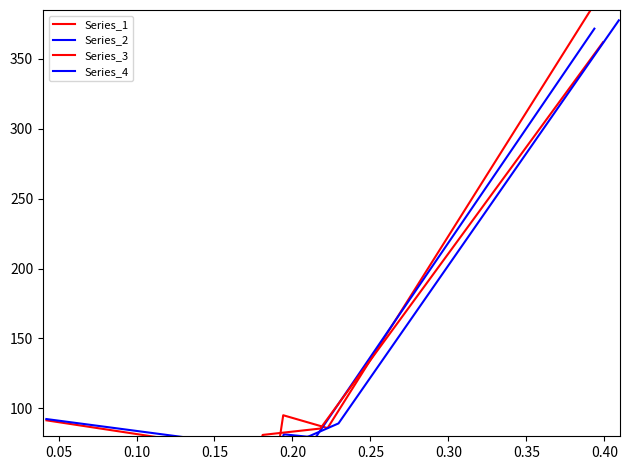

Reading left to right, what are all the values shown in this chart?

Series_1: 66.2	62.7	95.1	85.9	388.3
Series_2: 67.3	72.6	81.4	79.1	371.6
Series_3: 91.4	68.4	81.0	85.5	361.9
Series_4: 92.3	72.6	64.3	89.2	377.6